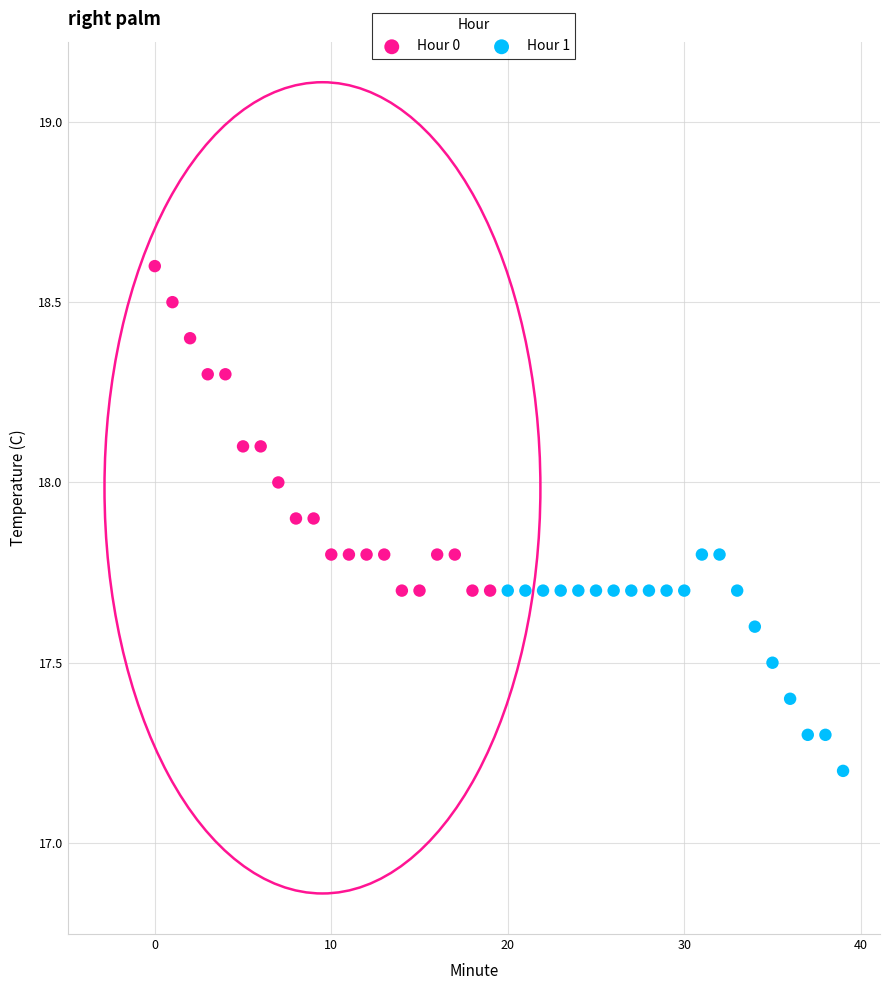

What are all the series names shown in the legend?

Hour 0, Hour 1